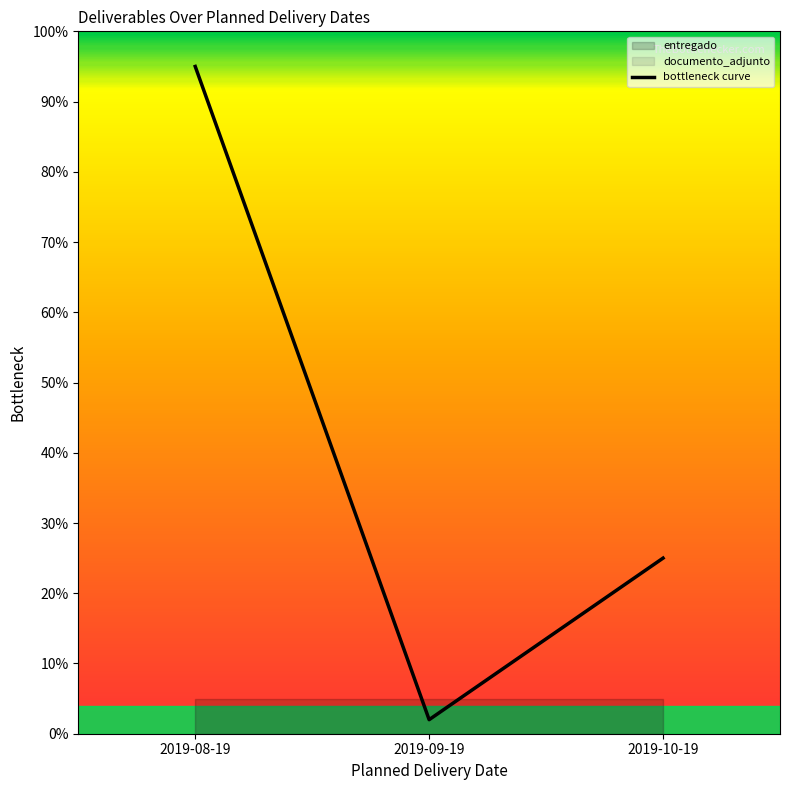

How many categories are shown in the chart?

3